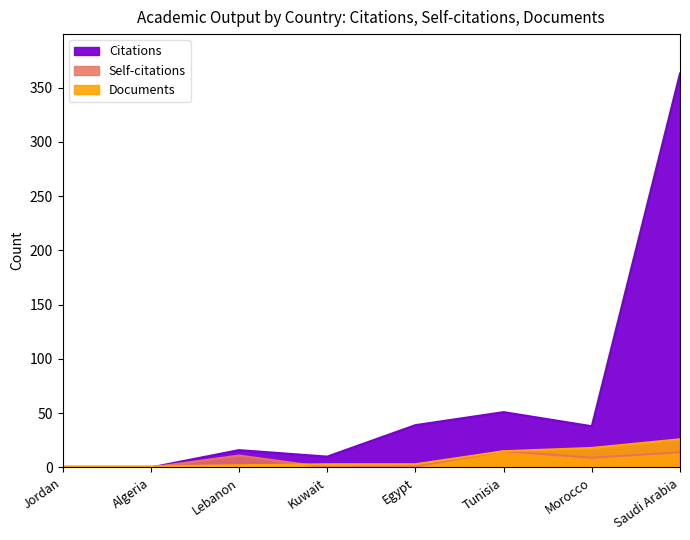

How many lines are shown in the chart?

3